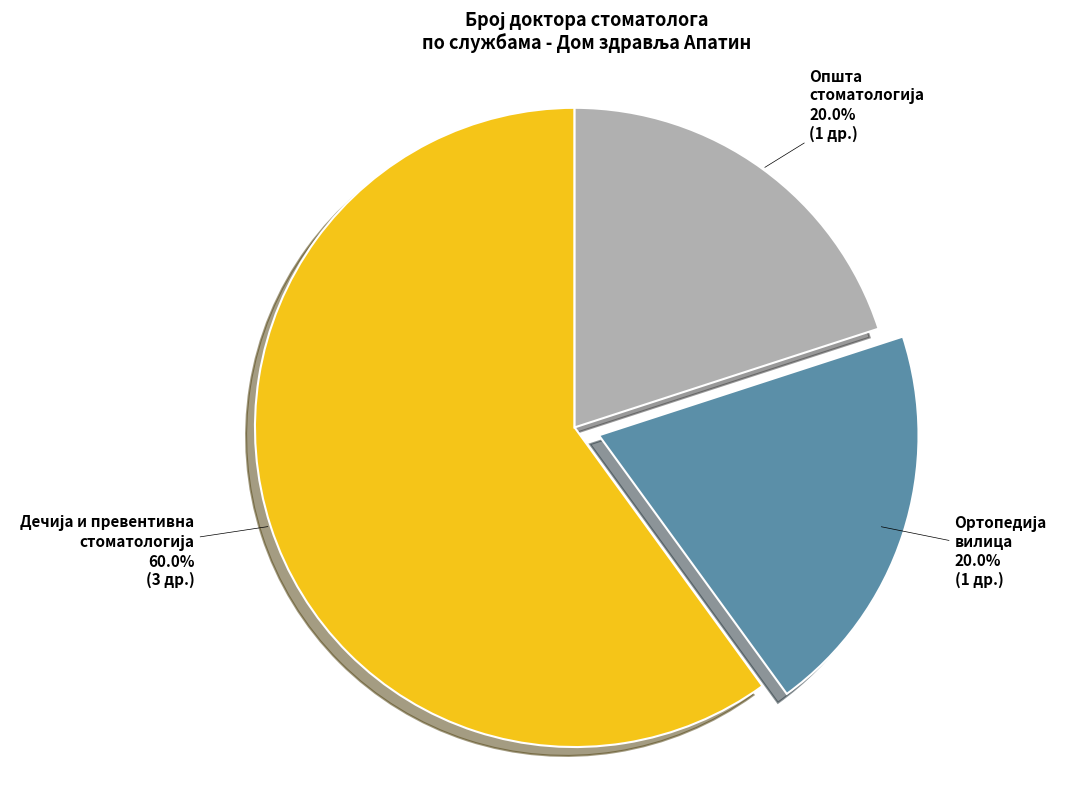

Is there a majority slice in this chart?

Yes